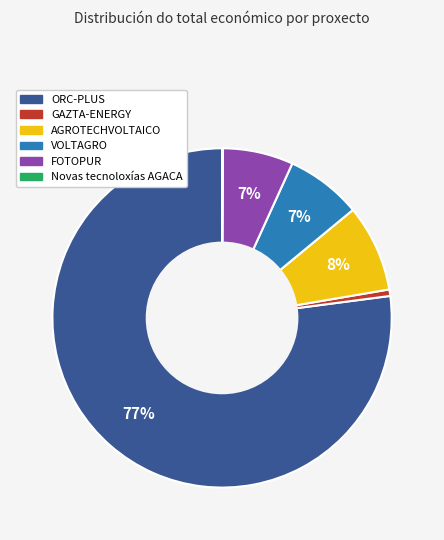

Is it true that VOLTAGRO is 7% of the pie?

True